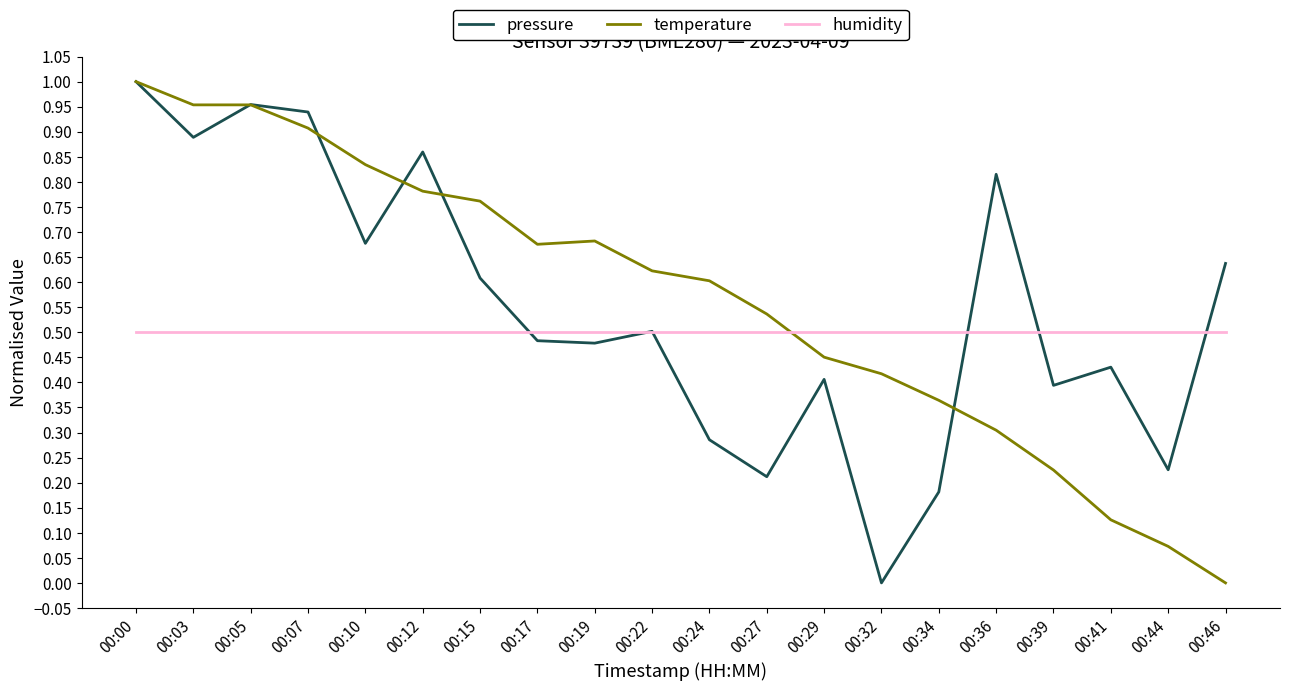

At which category is the sum across all series the highest?

00:00